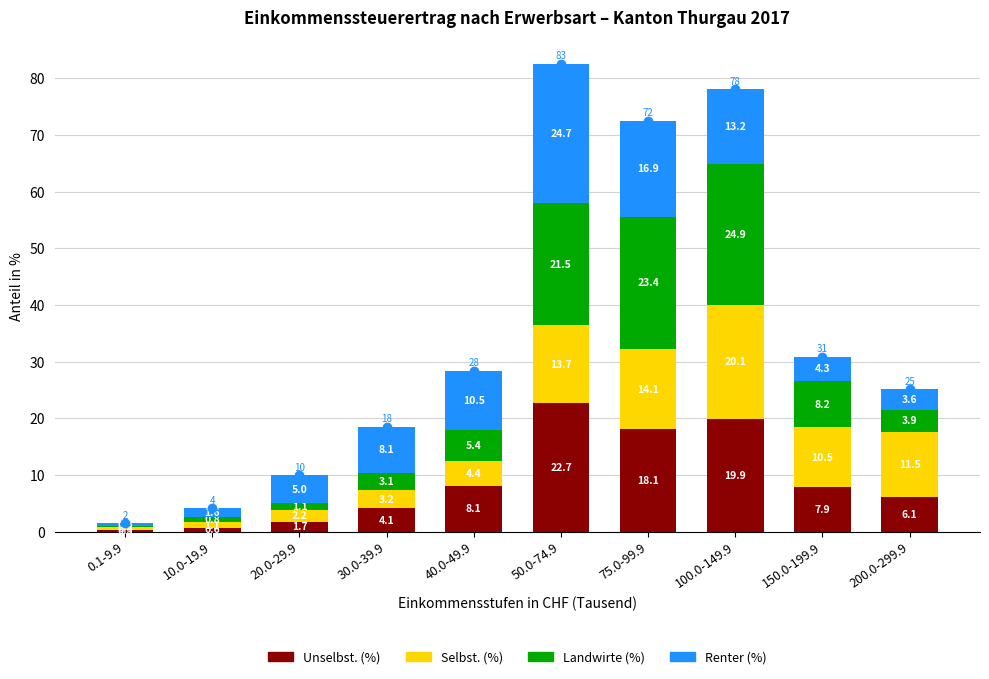

Which category has the highest value in the Unselbst. (%) series?

50.0-74.9